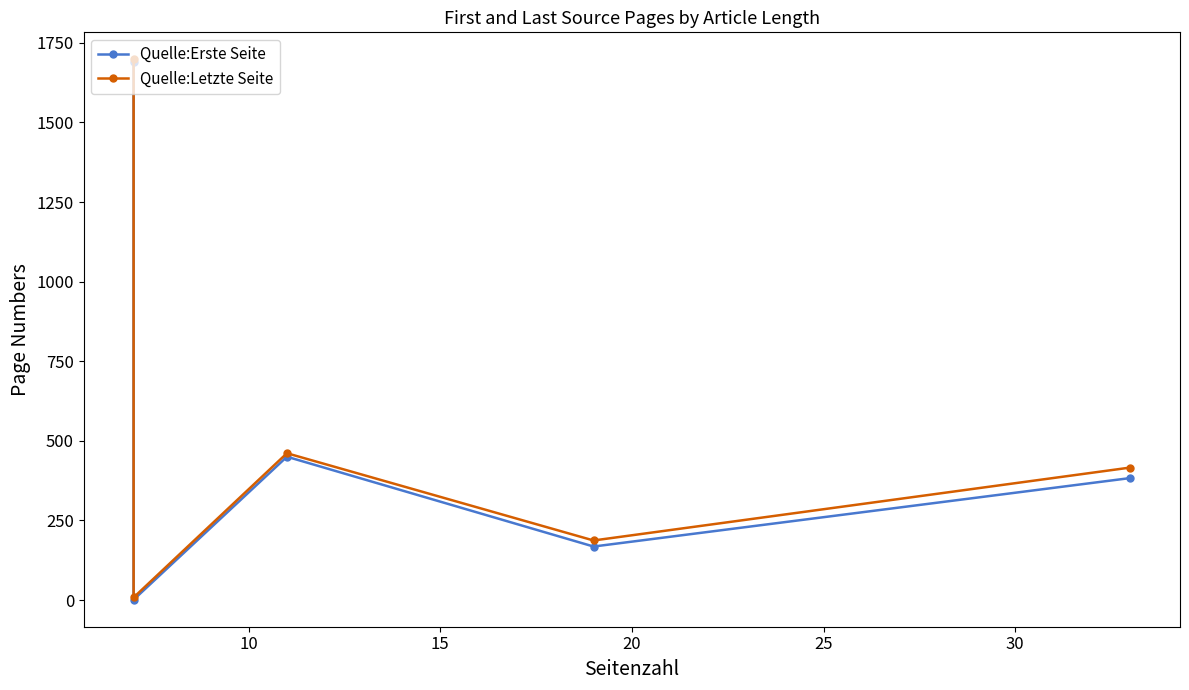

Is it true that Quelle:Erste Seite equals 221 at 15?

False